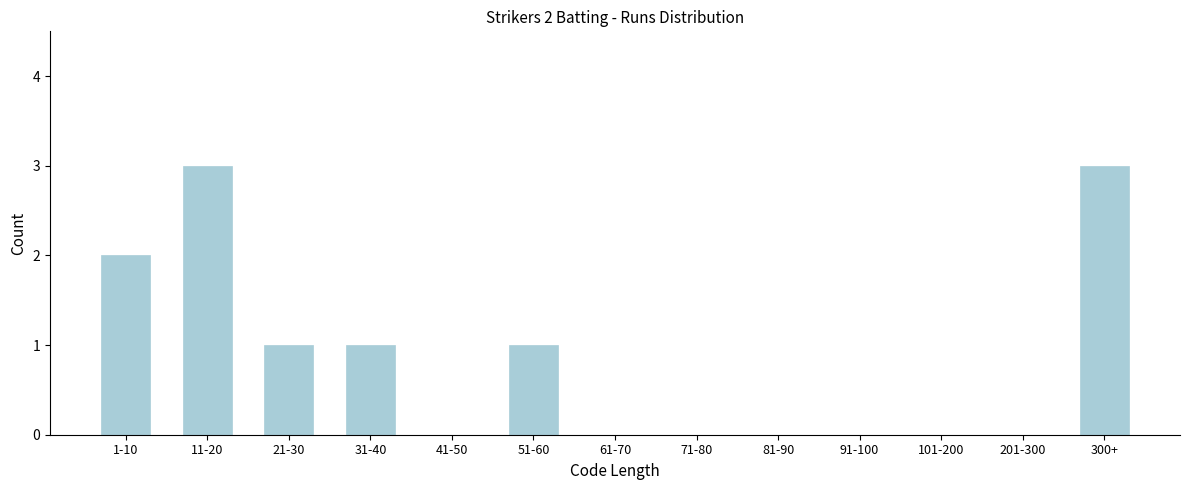

Reading right to left, extract all data points from this chart.

300+=3	201-300=0	101-200=0	91-100=0	81-90=0	71-80=0	61-70=0	51-60=1	41-50=0	31-40=1	21-30=1	11-20=3	1-10=2